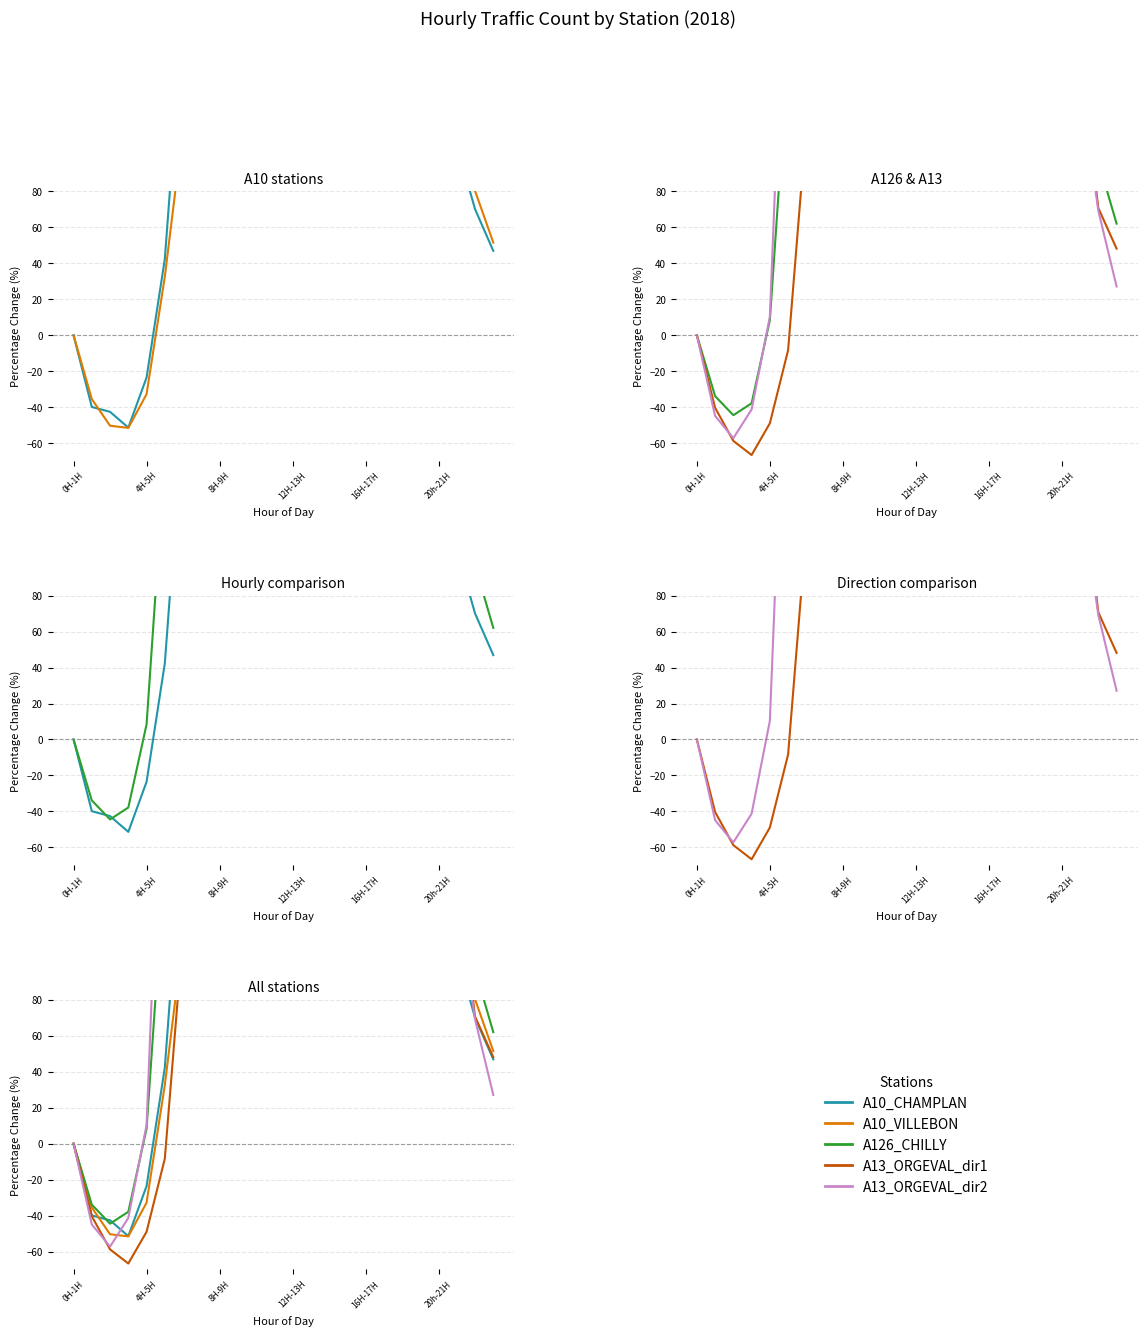

What is the minimum value shown in the chart?

-66.7